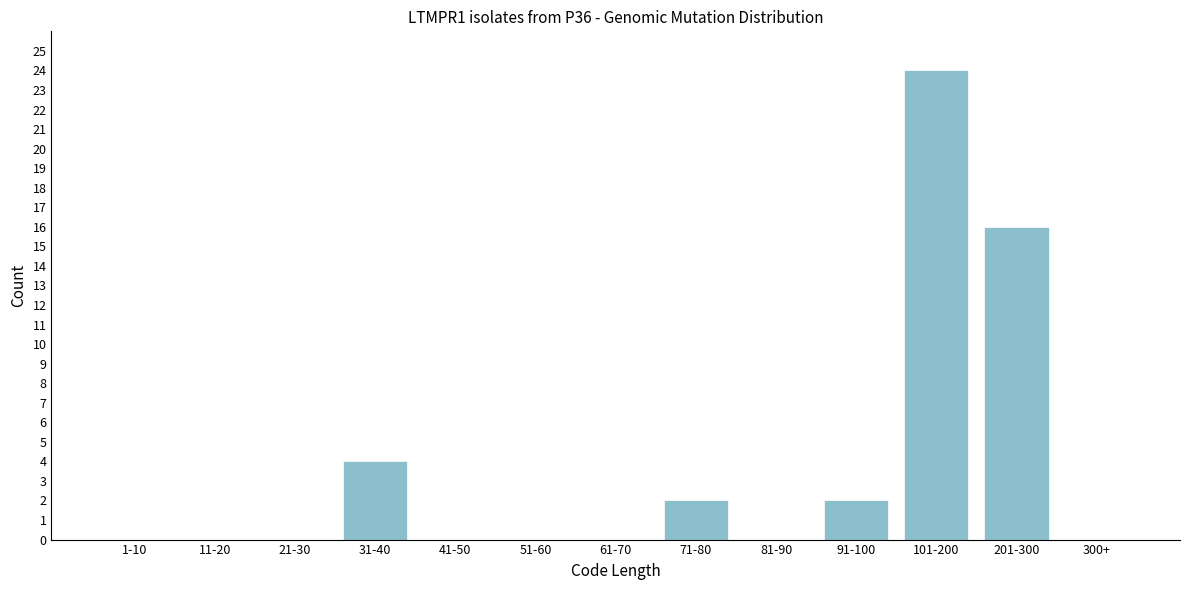

Reading left to right, transcribe all the data shown in this chart.

1-10=0	11-20=0	21-30=0	31-40=4	41-50=0	51-60=0	61-70=0	71-80=2	81-90=0	91-100=2	101-200=24	201-300=16	300+=0